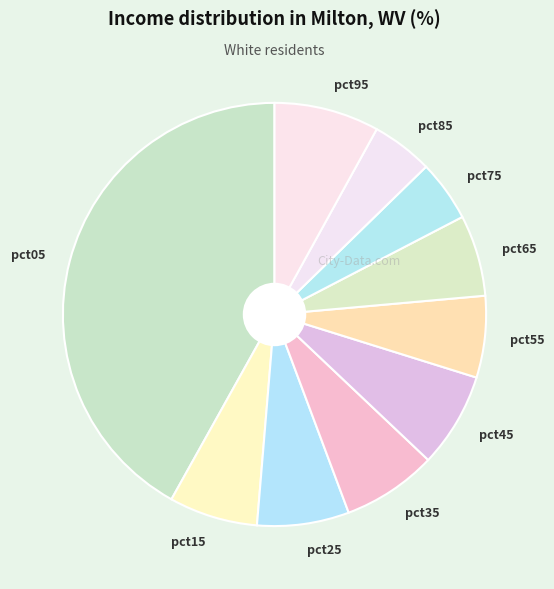

Which slice is the largest?

pct05